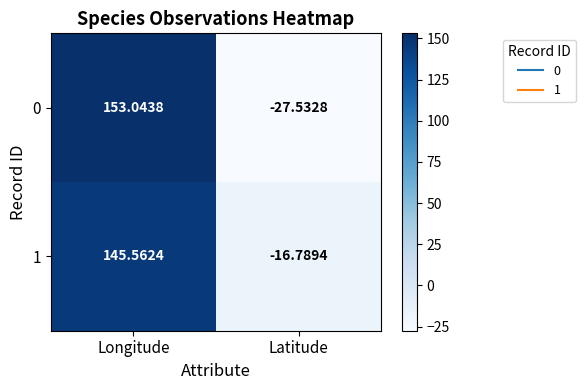

Where is 0 nearest to the value 62?

Latitude